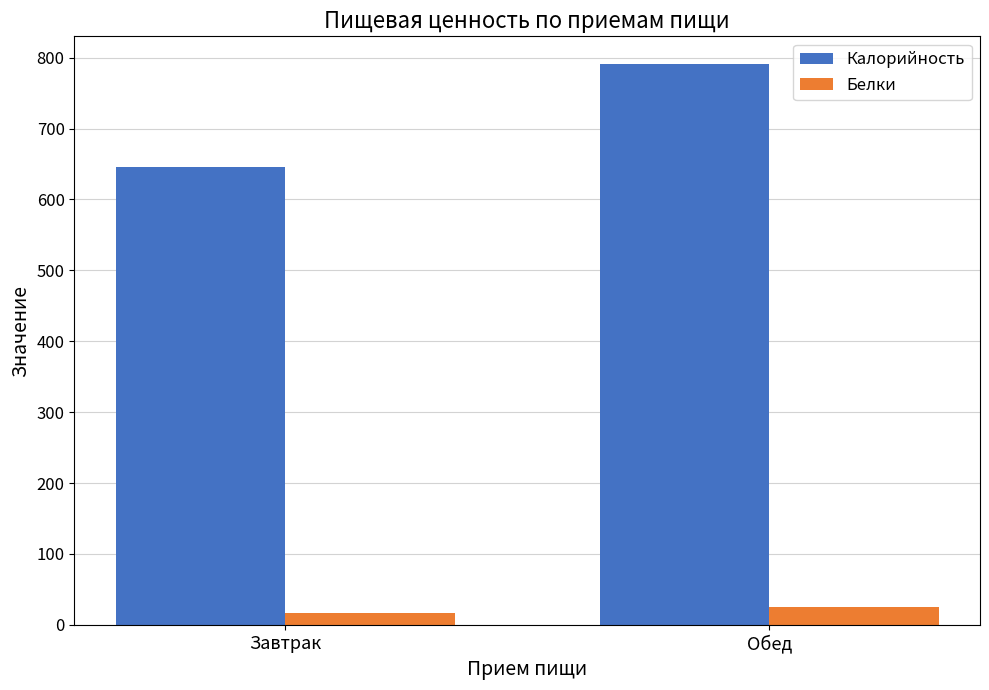

Where is Калорийность nearest to the value 718?

Завтрак